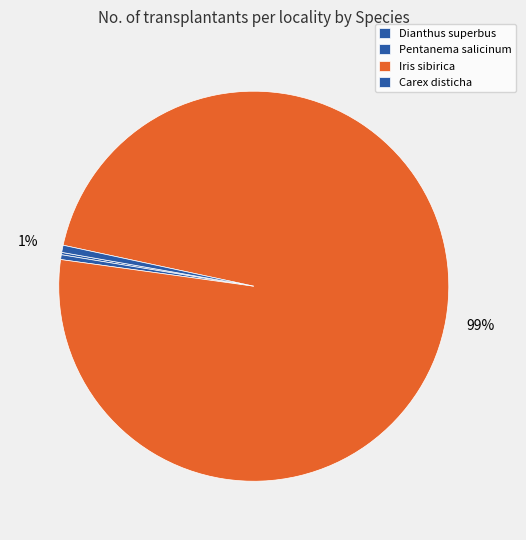

What is the change in value from Pentanema salicinum to Iris sibirica?

+4980